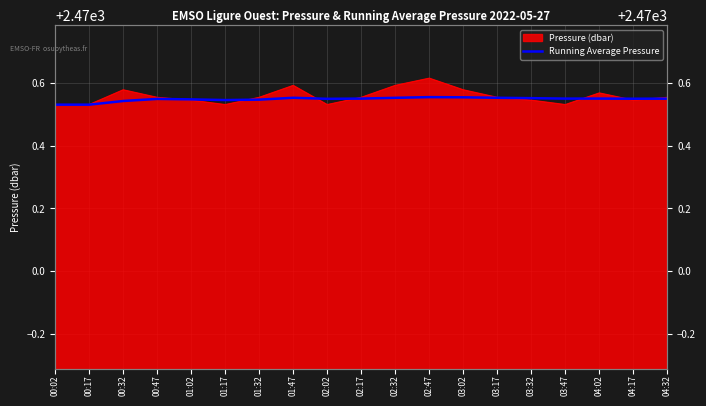

Does the chart have visible grid lines?

Yes